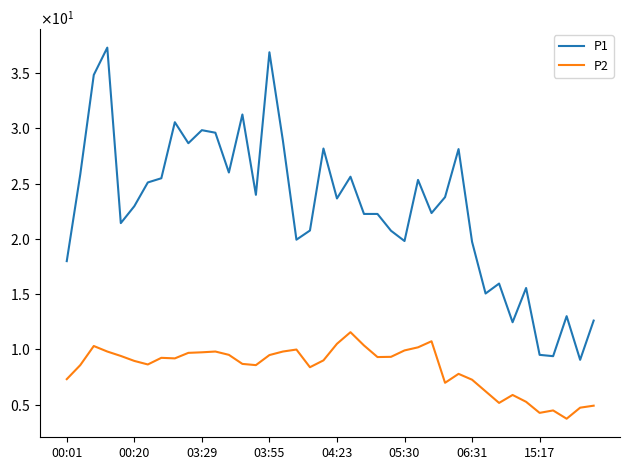

Does the chart have visible grid lines?

No